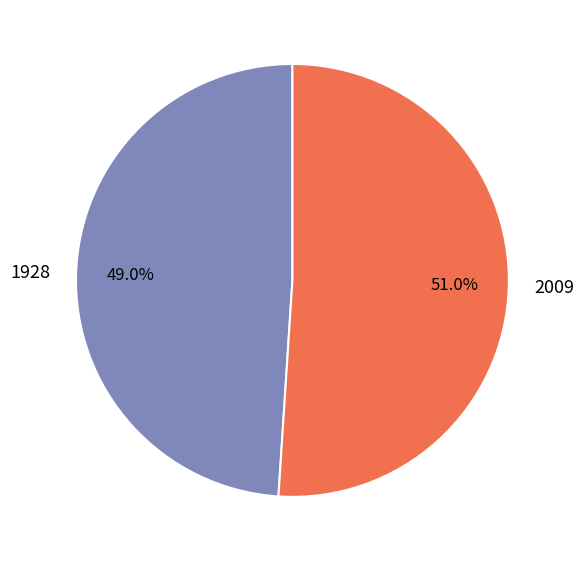

Is there any slice that represents more than half of the pie?

Yes